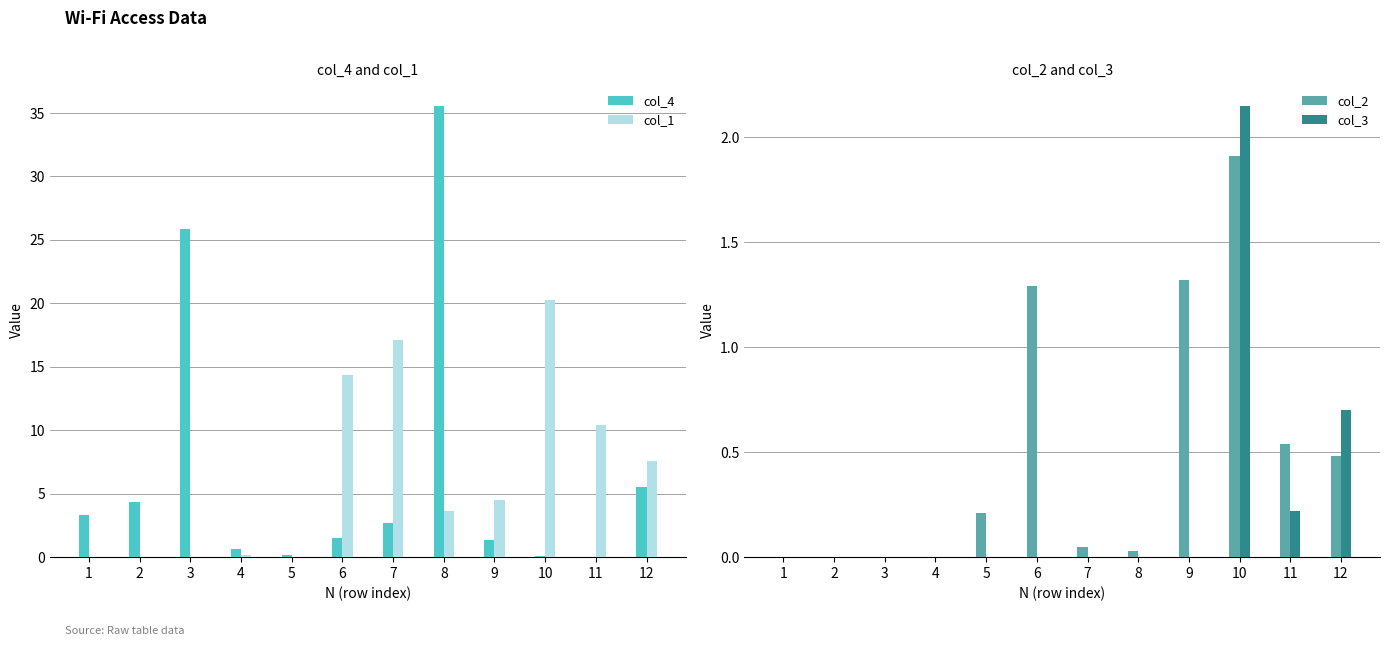

Reading left to right, transcribe all the data shown in this chart.

col_4: 1=3.3	2=4.3	3=25.8	4=0.6	5=0.2	6=1.5	7=2.7	8=35.6	9=1.3	10=0.1	11=0.0	12=5.6
col_1: 1=0.0	2=0.0	3=0.0	4=0.2	5=0.0	6=14.4	7=17.1	8=3.6	9=4.5	10=20.3	11=10.4	12=7.6
col_2: 1=0.0	2=0.0	3=0.0	4=0.0	5=0.2	6=1.3	7=0.1	8=0.0	9=1.3	10=1.9	11=0.5	12=0.5
col_3: 1=0.0	2=0.0	3=0.0	4=0.0	5=0.0	6=0.0	7=0.0	8=0.0	9=0.0	10=2.1	11=0.2	12=0.7